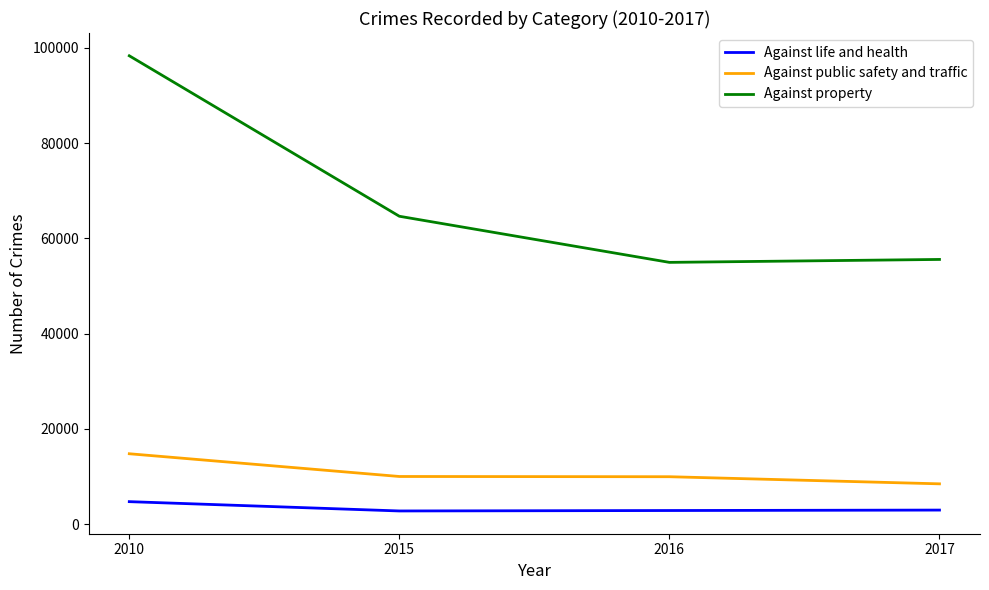

True or false: Against public safety and traffic and Against life and health cross at least once.

False